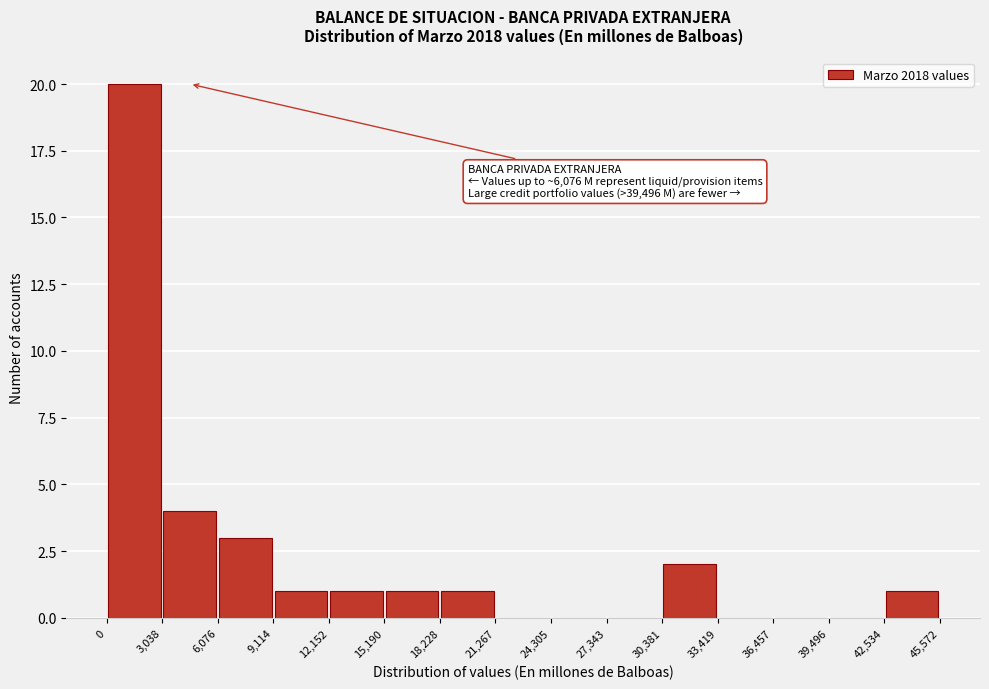

Over which range of the x-axis is the bar tallest?

0 to 3,038